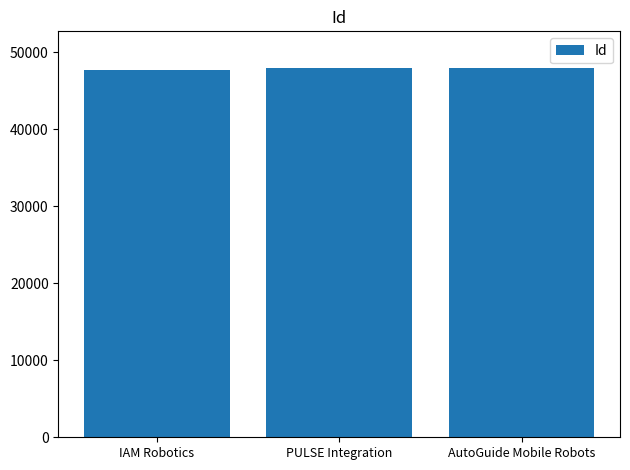

What is the average value?

47837